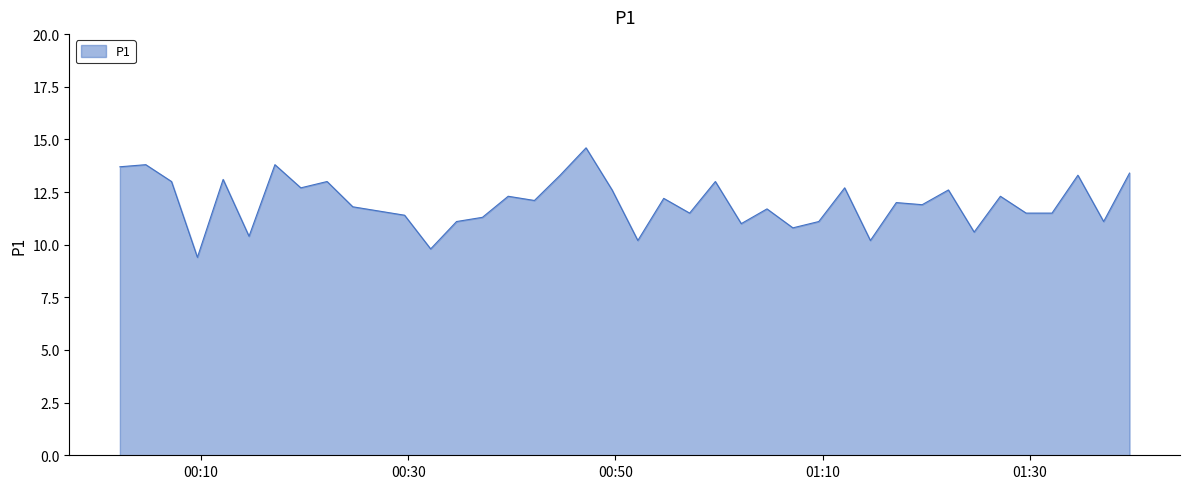

How many values are below 12?

20